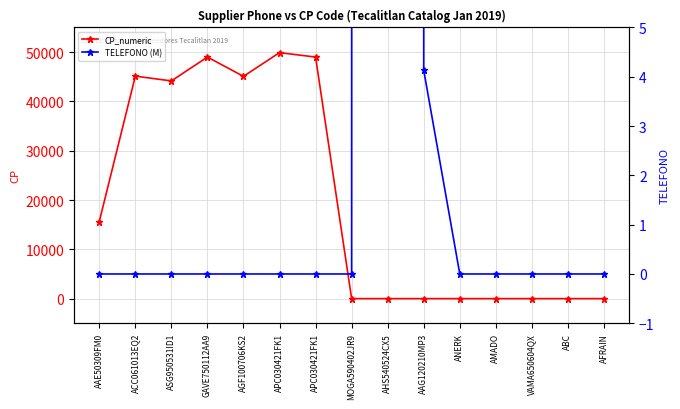

Reading left to right, list all the values displayed in this chart.

CP_numeric: 15620.0	45134.0	44160.0	49000.0	45089.0	49900.0	49000.0	0.0	0.0	0.0	0.0	0.0	0.0	0.0	0.0
TELEFONO (M): 0.0	0.0	0.0	0.0	0.0	0.0	0.0	0.0	3714.2	4.1	0.0	0.0	0.0	0.0	0.0